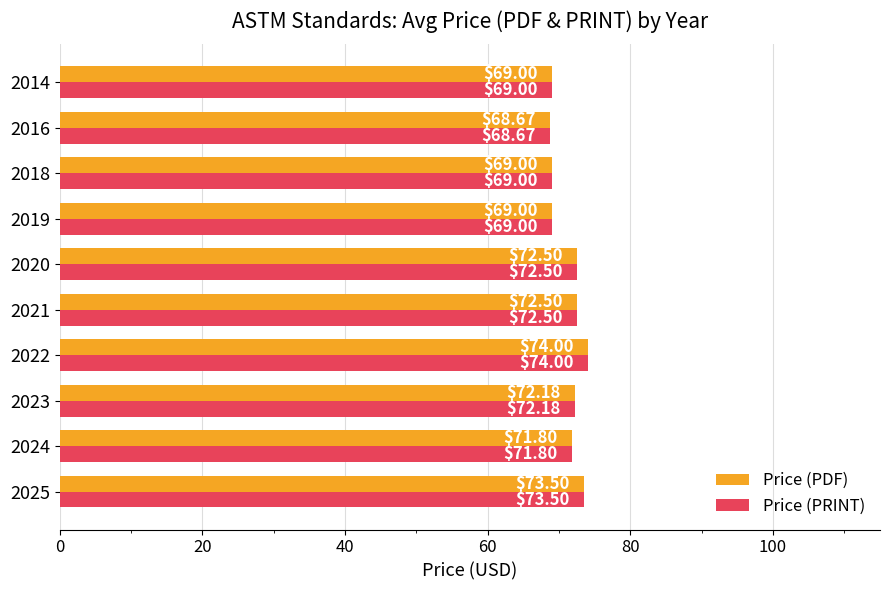

What is the difference between the maximum and minimum values in the Price (PRINT) series?

5.3